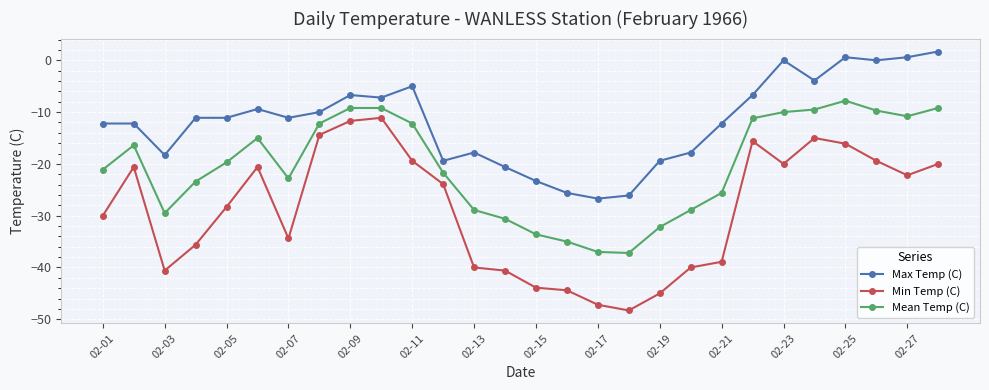

What is the greatest value displayed?

1.7